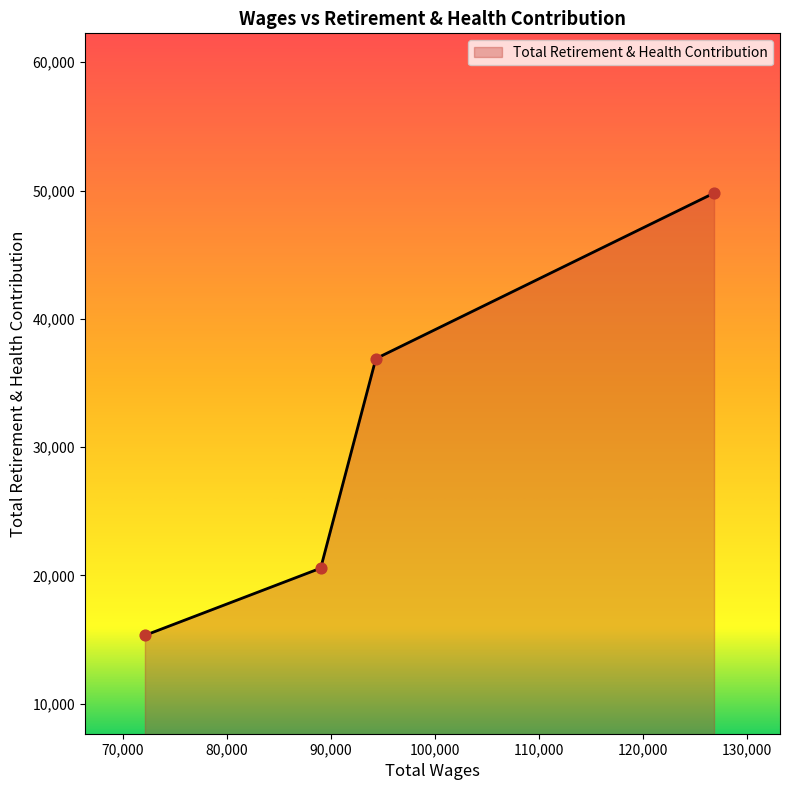

What is the difference between the maximum and minimum values?

34470